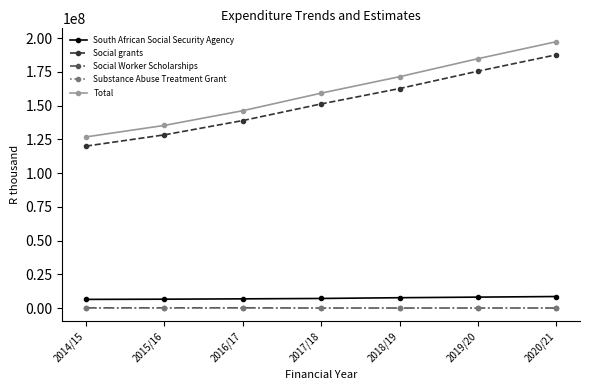

What is the lowest value of the Total series?

126810261.0